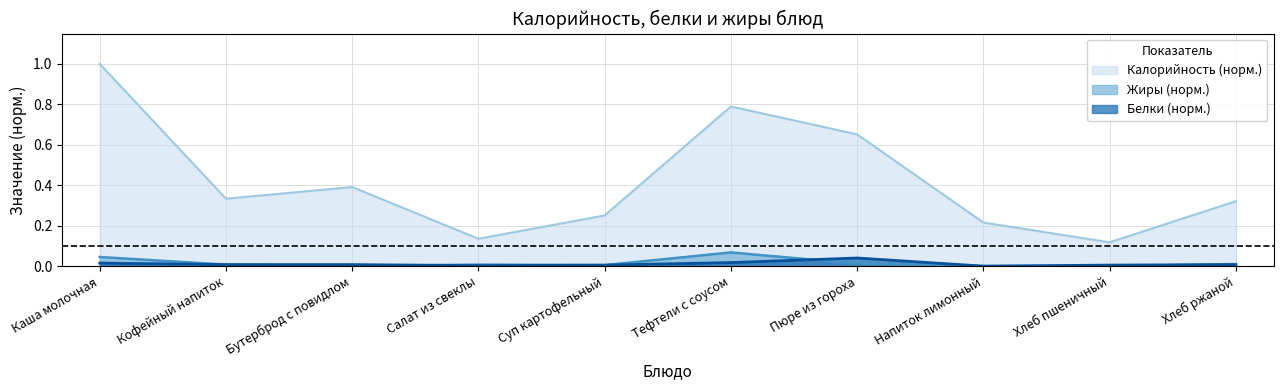

Is it true that Белки equals 0.0 at Хлеб ржаной?

False